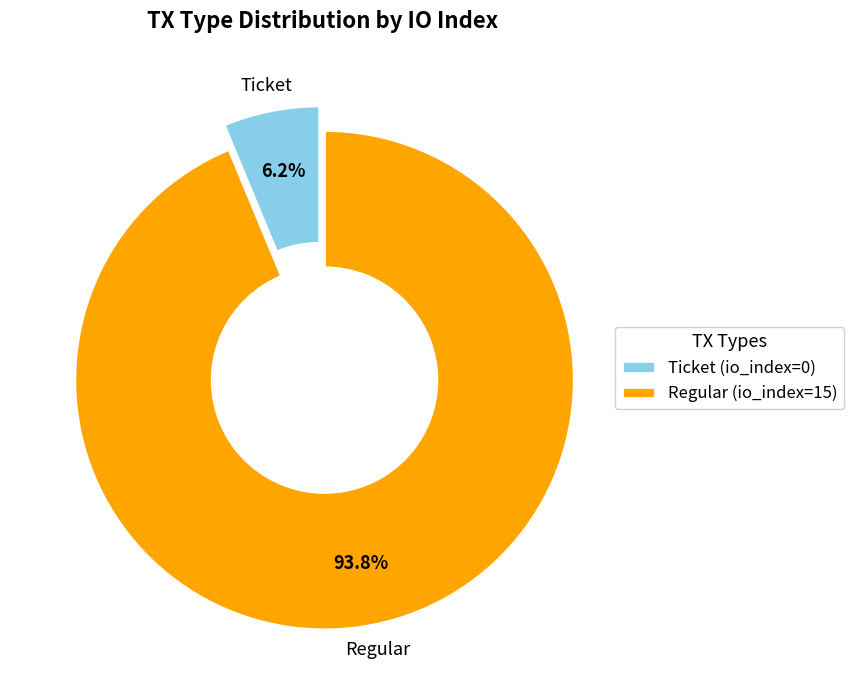

True or false: Regular (io_index=15) accounts for 99% of the total.

False